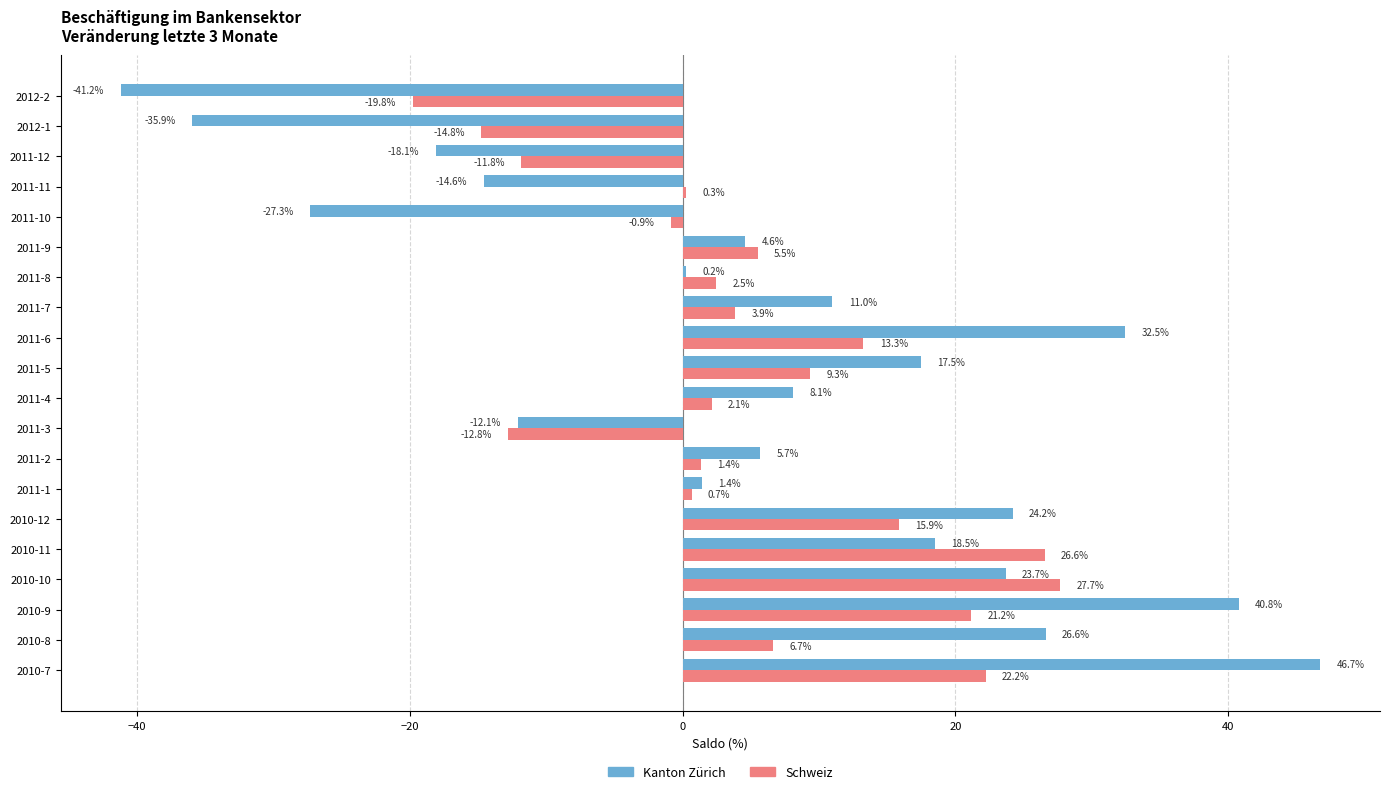

What is the average value of the Schweiz series?

5.0